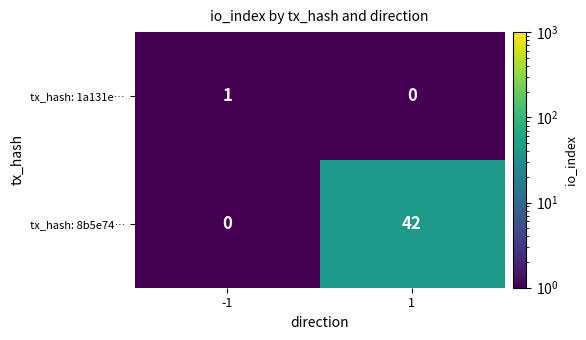

The tx_hash: 1a131e… series shows 0 at 1. True or false?

True